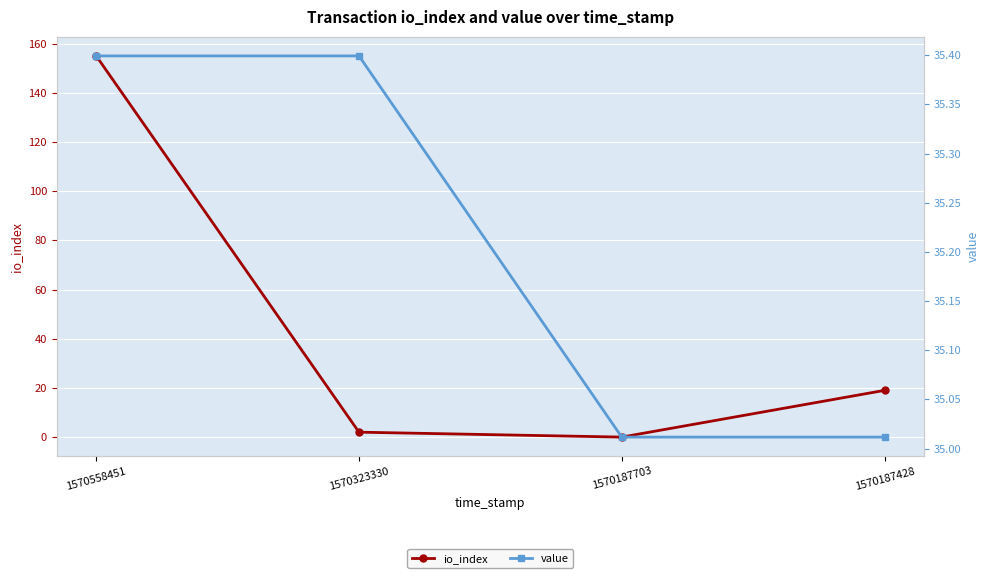

The value series shows 35.0 at 1570187703. True or false?

True